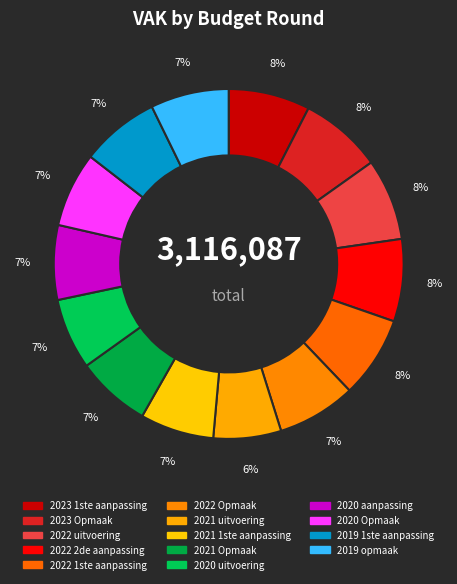

What percentage do 2022 1ste aanpassing and 2019 opmaak together represent?

14.8%